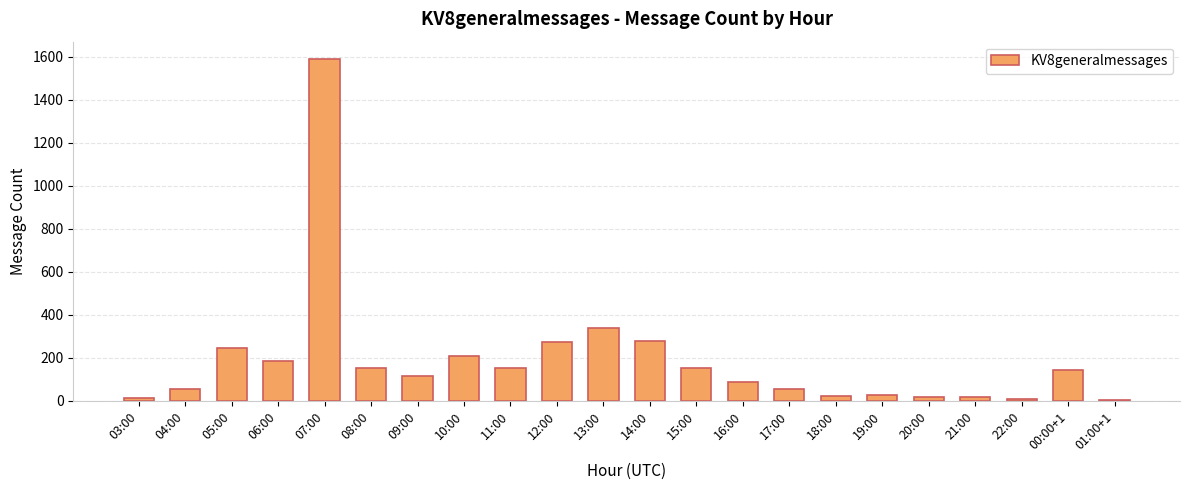

Does the chart contain stacked bars?

No